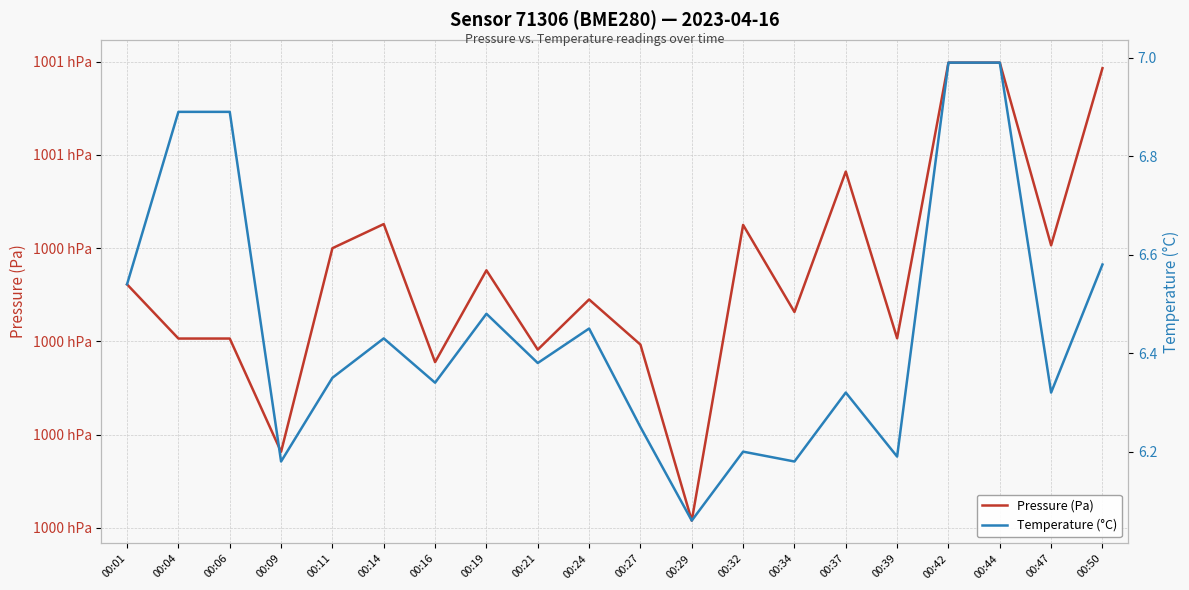

What is the difference between the Pressure (Pa) values at 00:14 and 00:44?

17.3